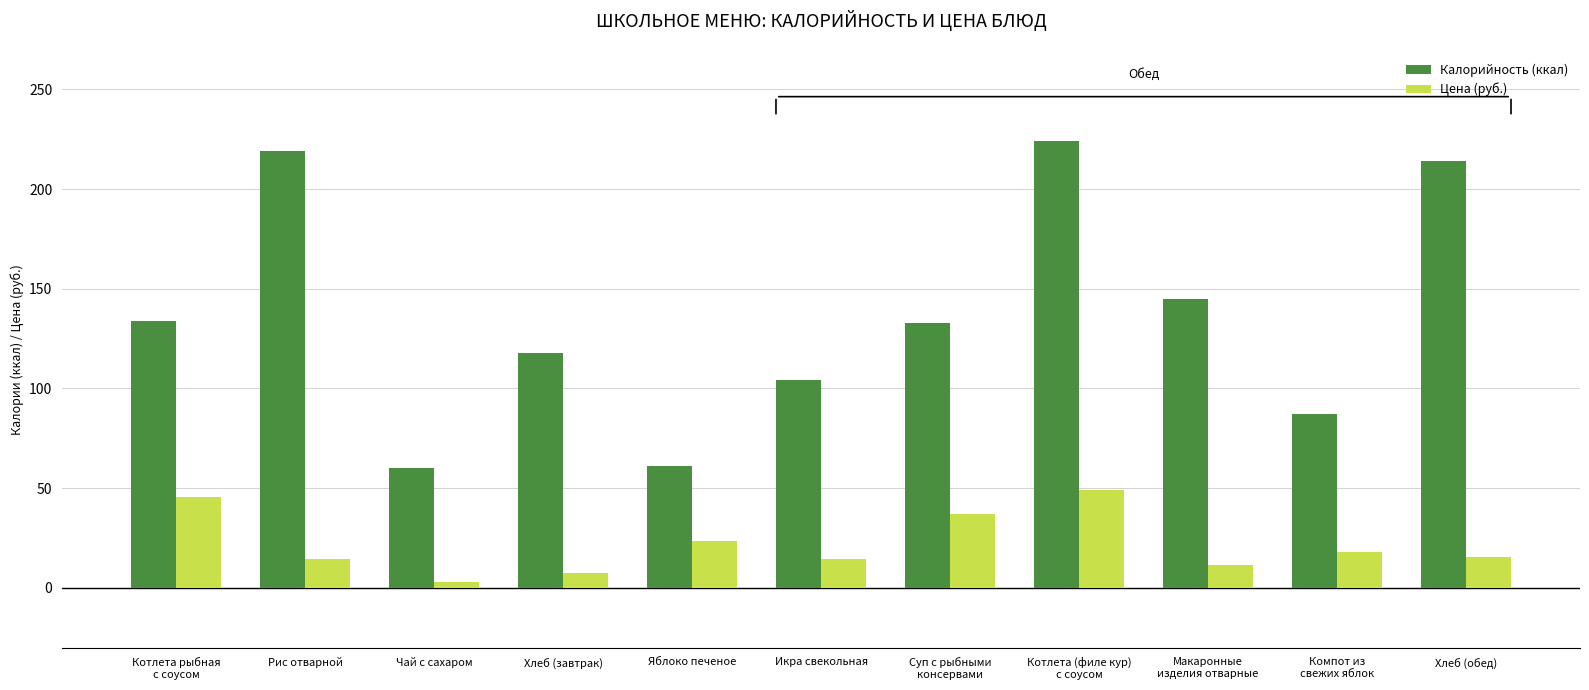

How many bars are there in total?

22